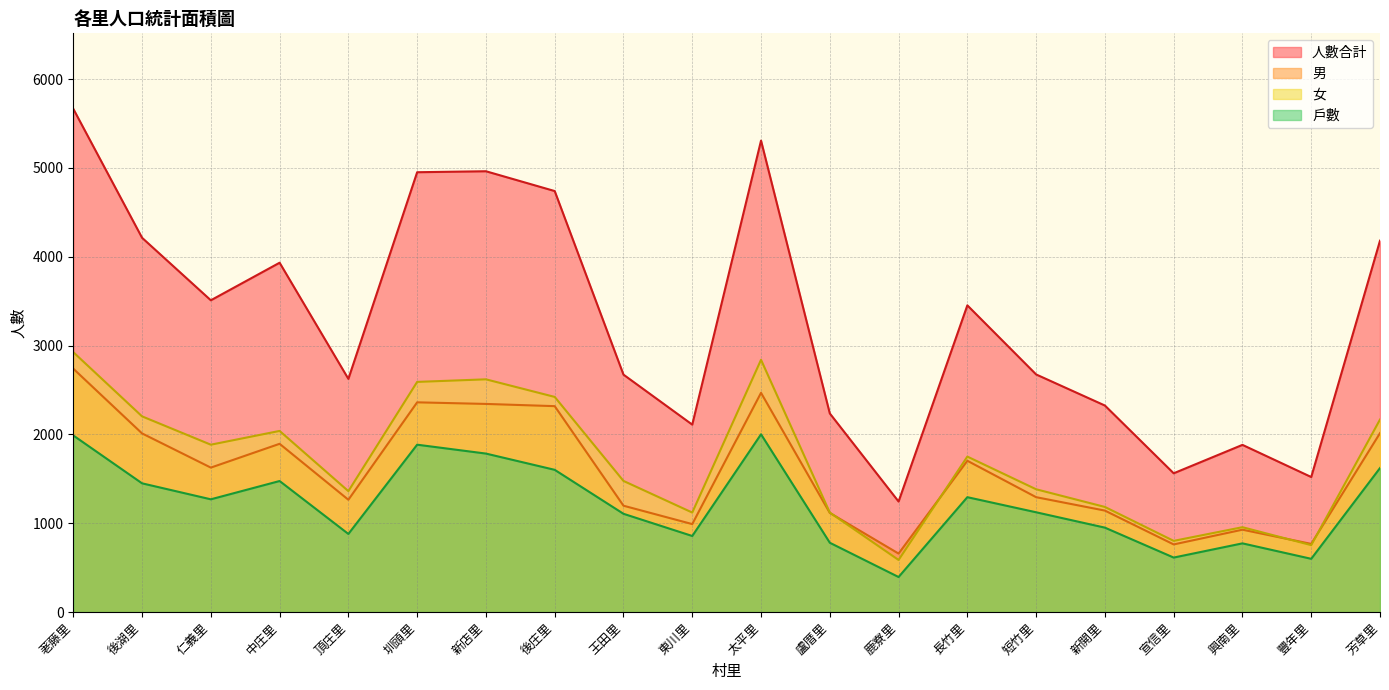

In 人數合計, how many points are lower than both neighbors (excluding endpoints)?

6